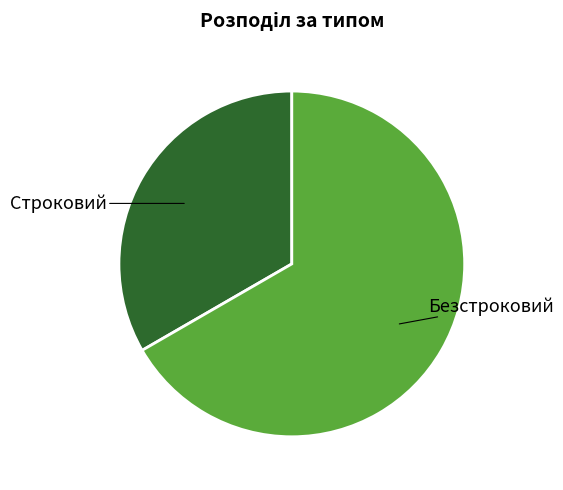

True or false: Строковий accounts for 39% of the total.

False